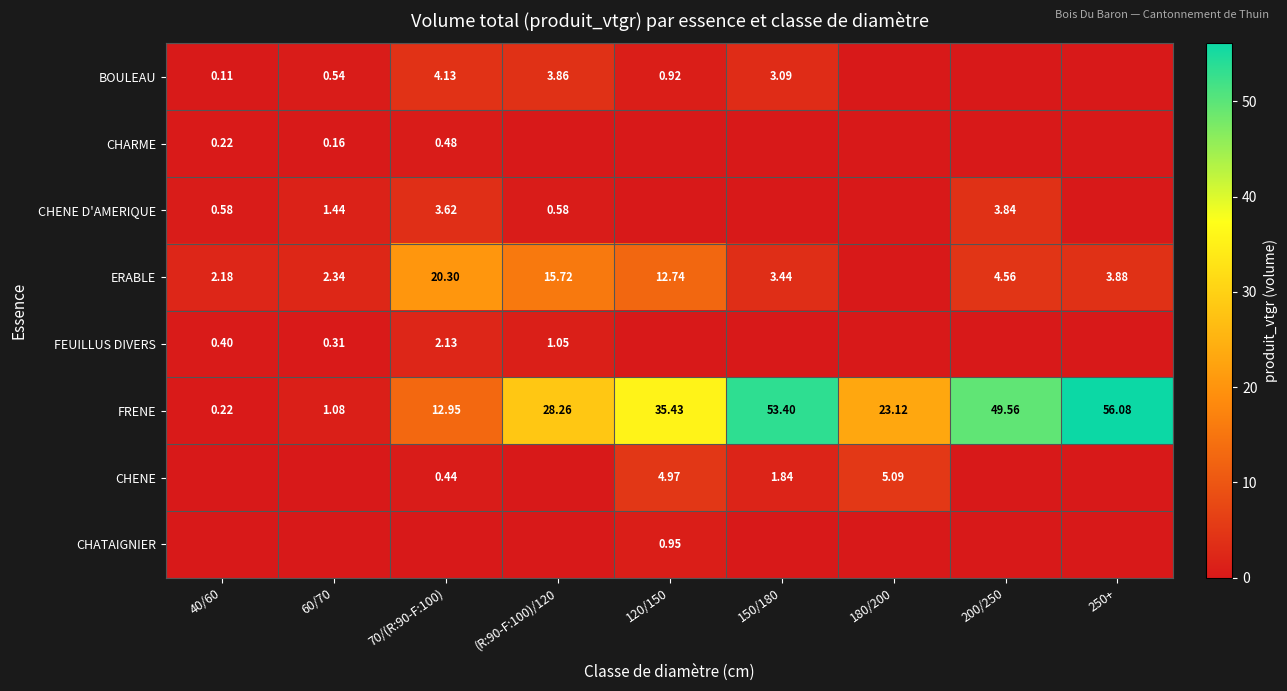

True or false: FRENE has a value of 63.0 at 120/150.

False